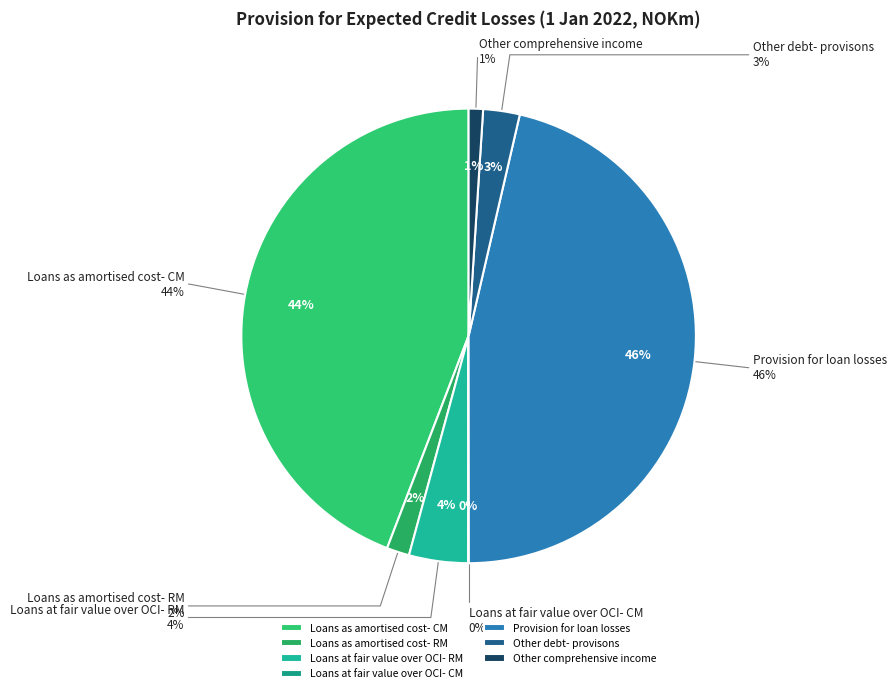

To the nearest percent, what percentage of the pie is Loans as amortised cost- RM?

2%